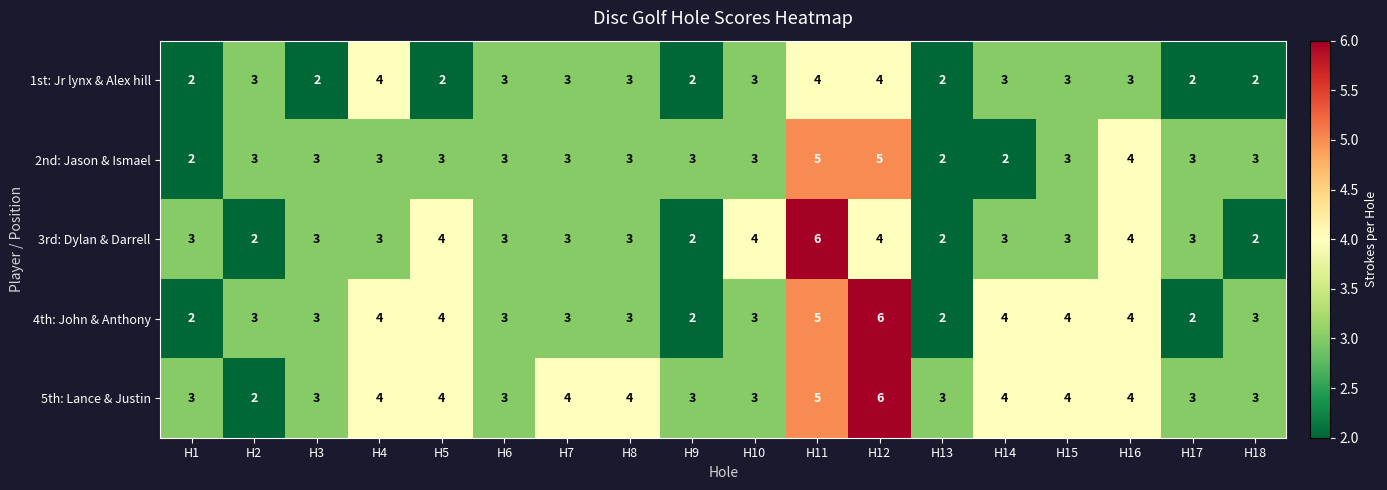

Is it true that 4th: John & Anthony equals 5 at H18?

False